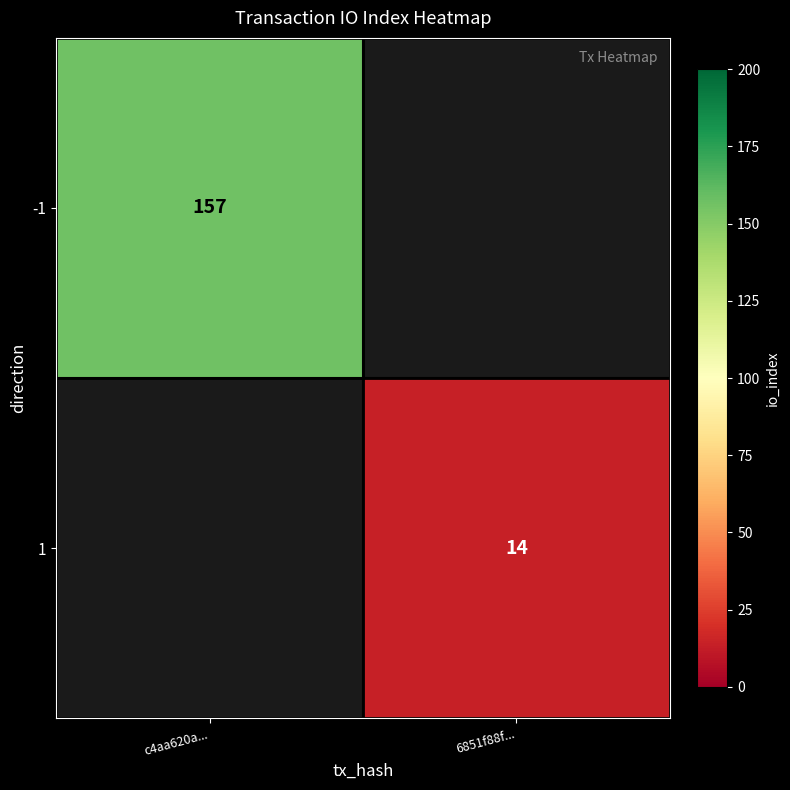

The -1 series shows 275 at c4aa620a.... True or false?

False